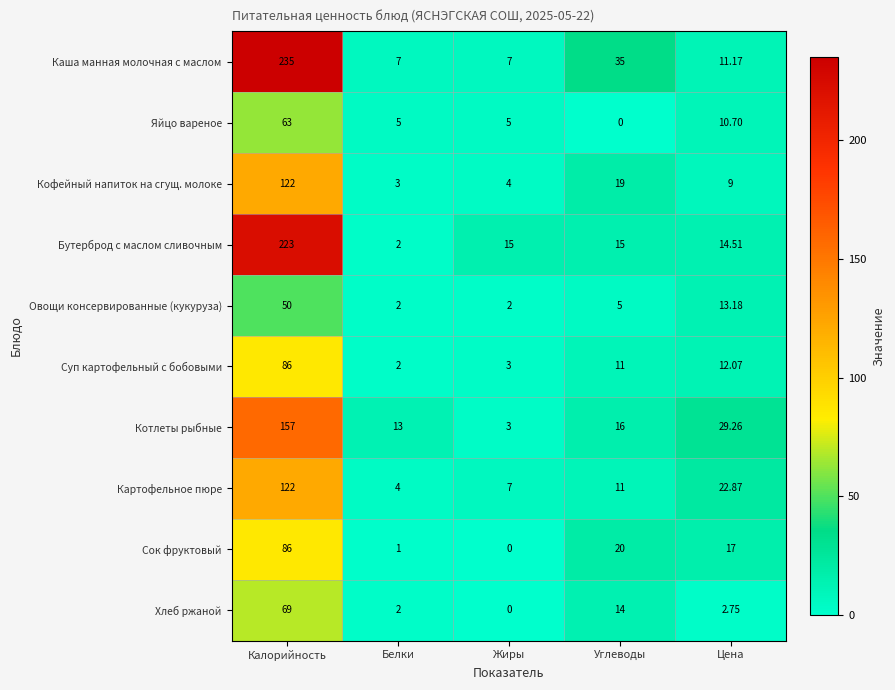

Between Калорийность and Углеводы, which series saw the biggest shift?

Бутерброд с маслом сливочным